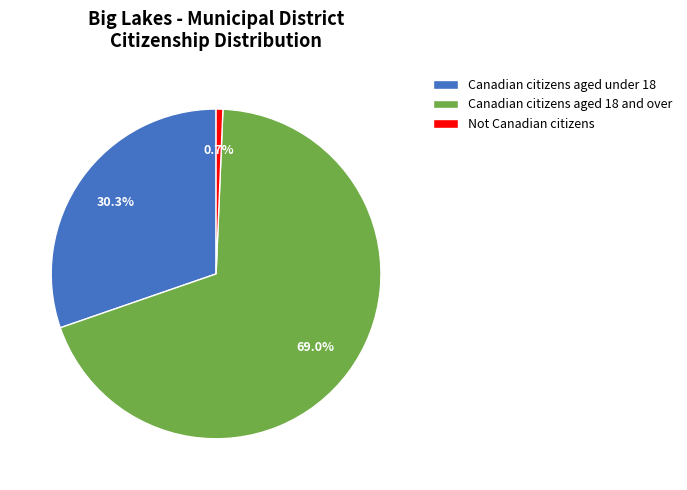

To the nearest percent, what is the difference between the Canadian citizens aged under 18 and Not Canadian citizens slice percentages?

30%